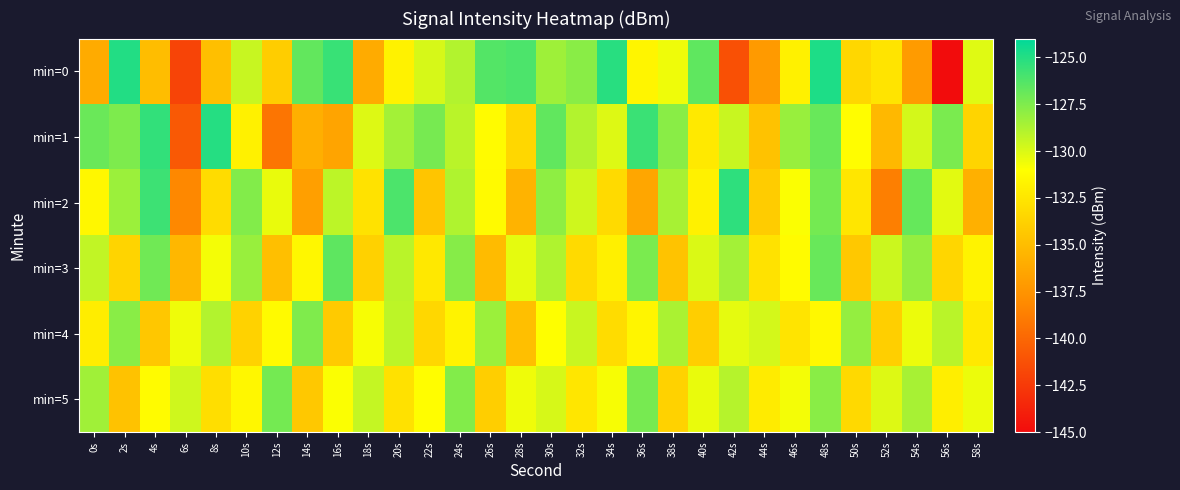

At which category is the sum across all series the highest?

48s